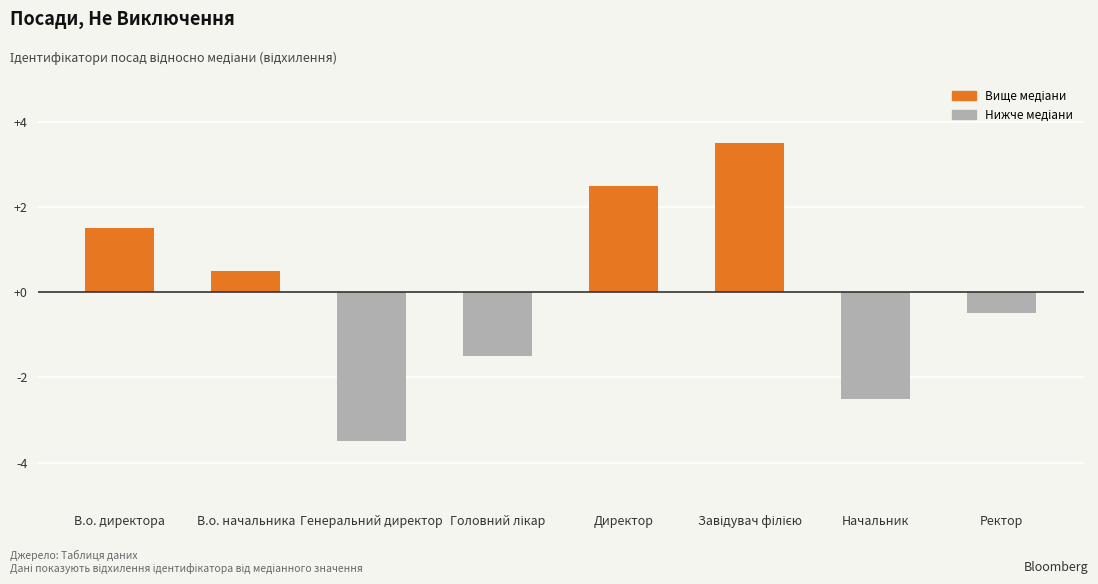

What is the change in value from В.о. директора to В.о. начальника?

-1.0